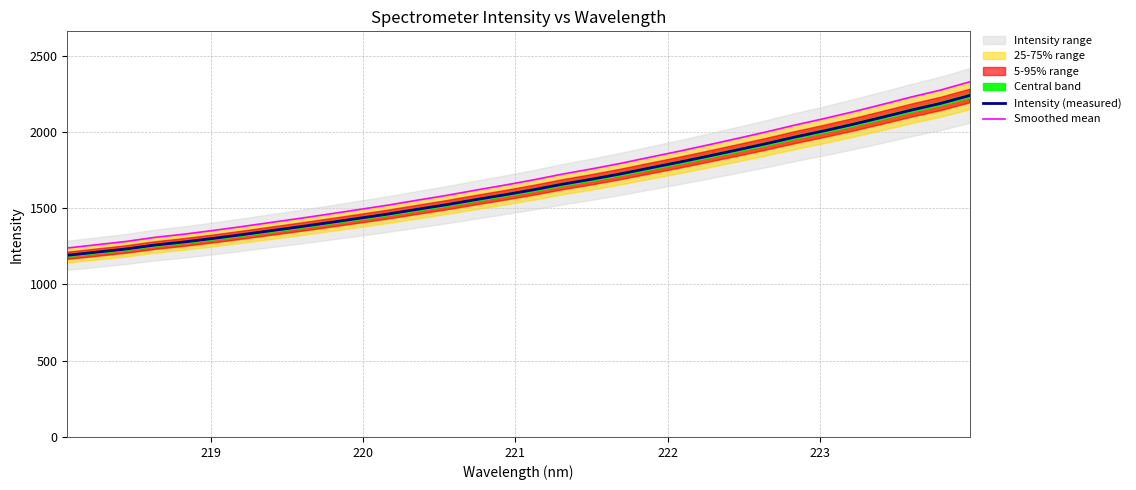

Rank the series by their average value, from highest to lowest.

Smoothed mean, Intensity (measured)